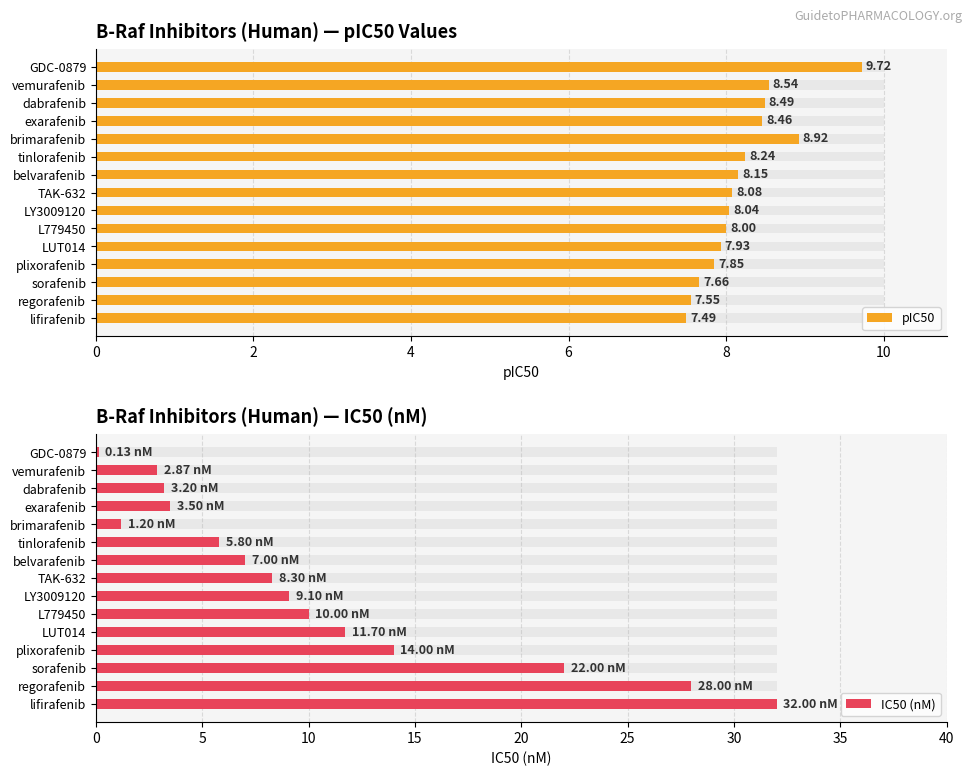

Reading left to right, what are all the values shown in this chart?

pIC50: 9.7	8.5	8.5	8.5	8.9	8.2	8.2	8.1	8.0	8.0	7.9	7.8	7.7	7.5	7.5
IC50 (nM): 0.1	2.9	3.2	3.5	1.2	5.8	7.0	8.3	9.1	10.0	11.7	14.0	22.0	28.0	32.0